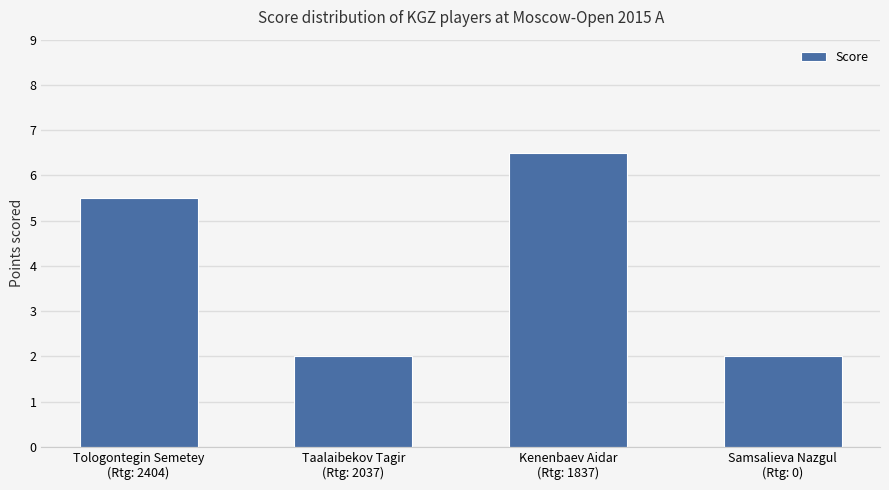

What is the minimum value shown in the chart?

2.0